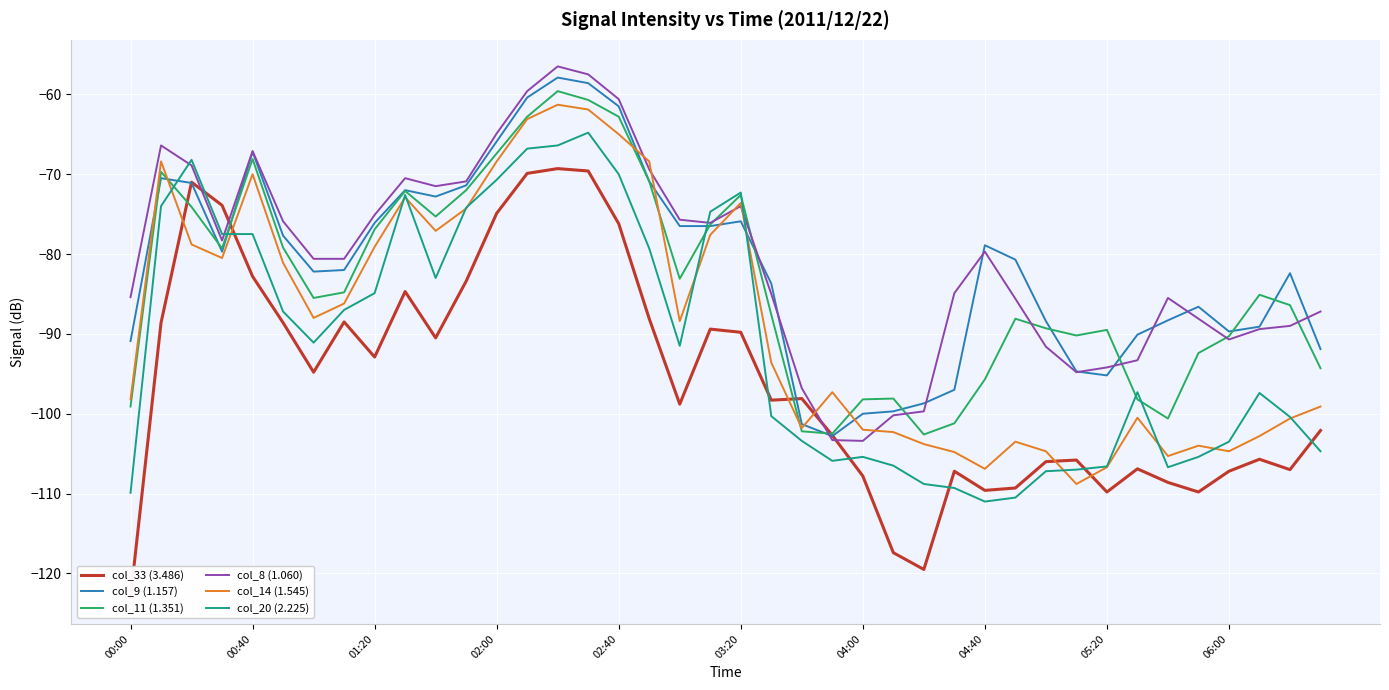

How many interior local peaks does the col_20 (2.225) series have?

7